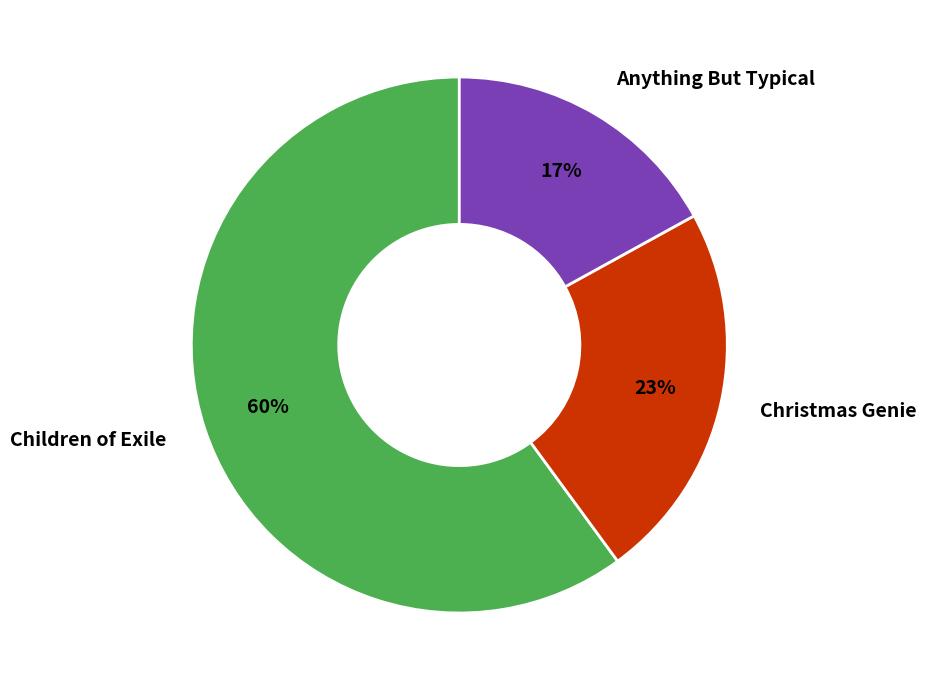

What is the largest slice in the pie chart?

Children of Exile